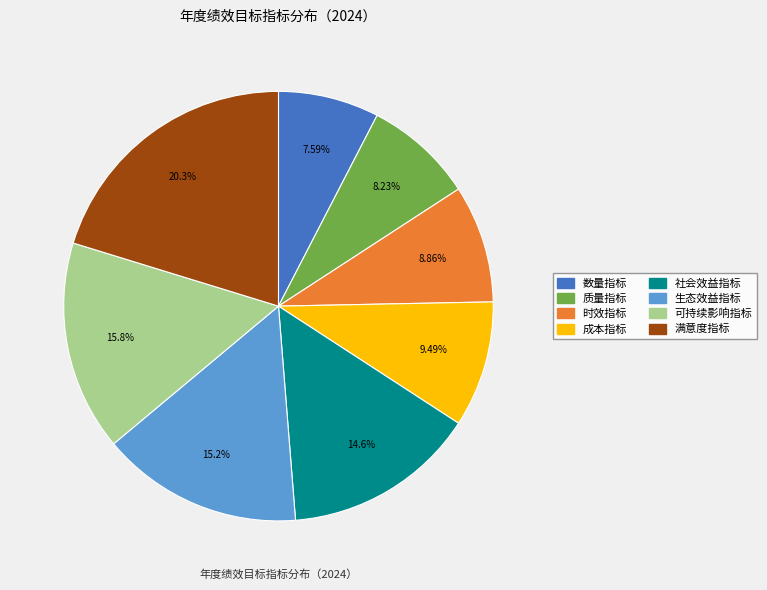

What percentage do 社会效益指标 and 满意度指标 together represent?

34.8%